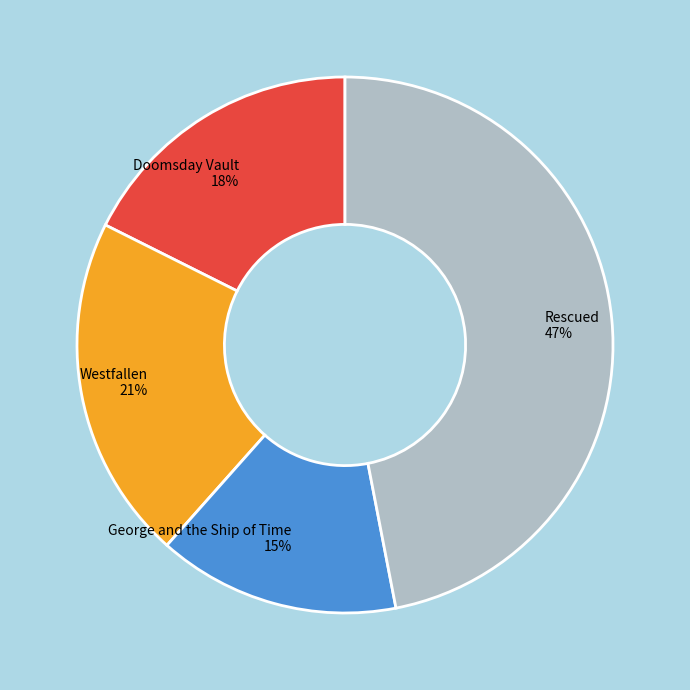

True or false: Westfallen accounts for 8% of the total.

False